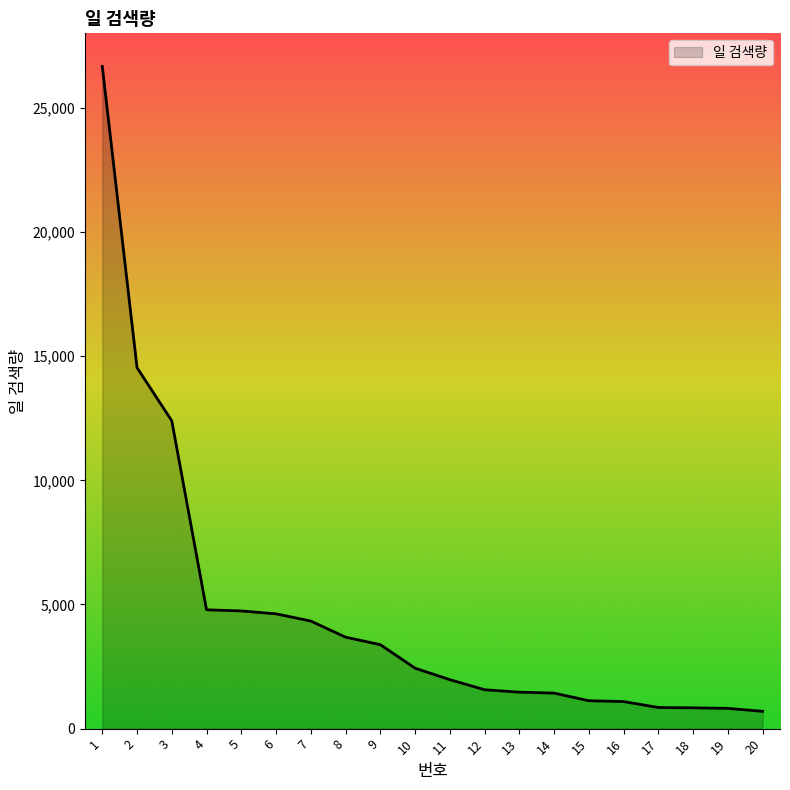

What is the sum of all values?

93438